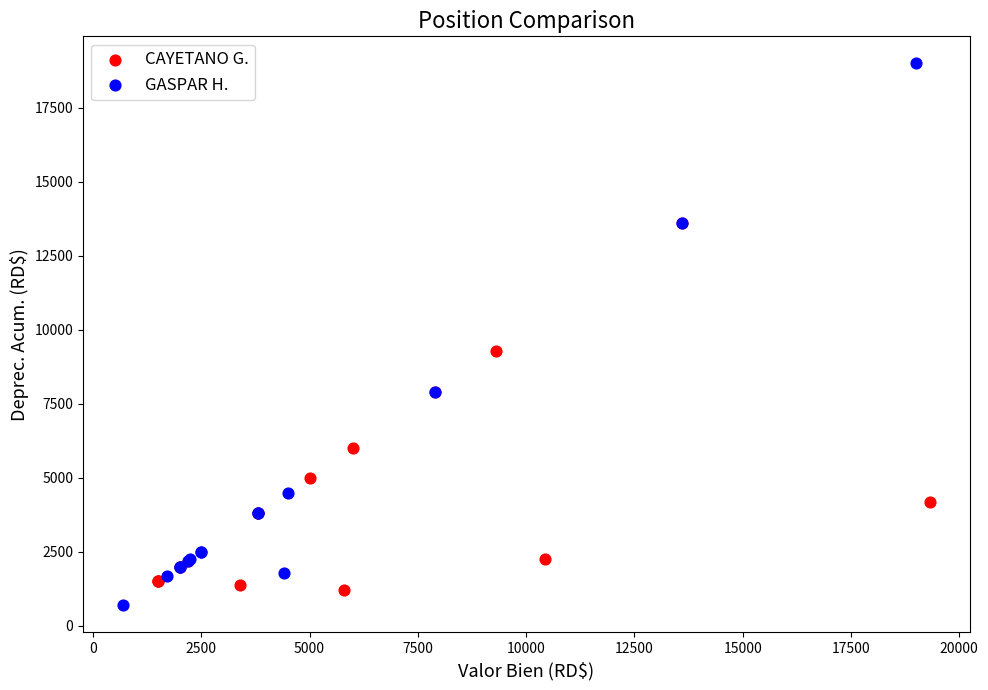

Which series contains the highest Y value?

GASPAR H.